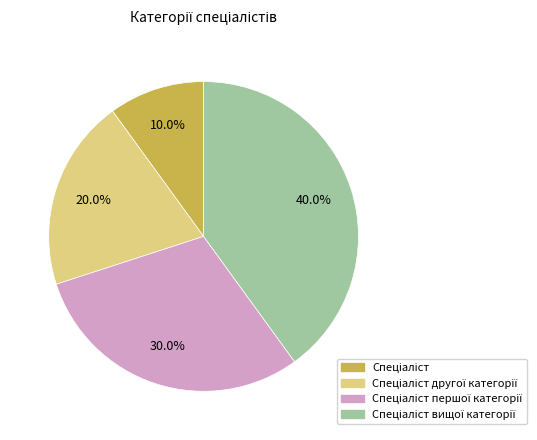

Does any single category account for the majority?

No